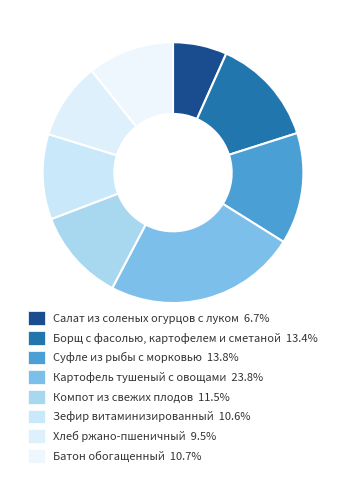

To the nearest percent, what portion does Суфле из рыбы с морковью represent?

14%